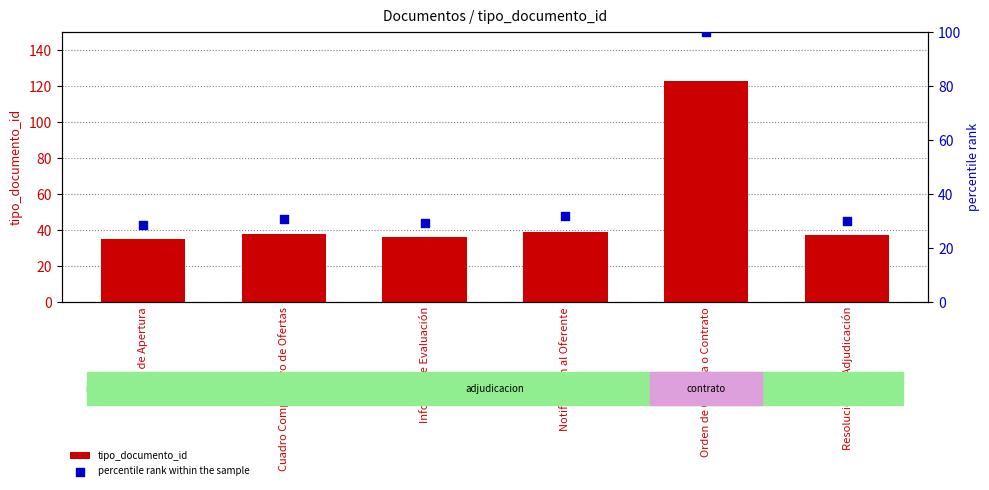

At how many categories does at least one series exceed 34?

6